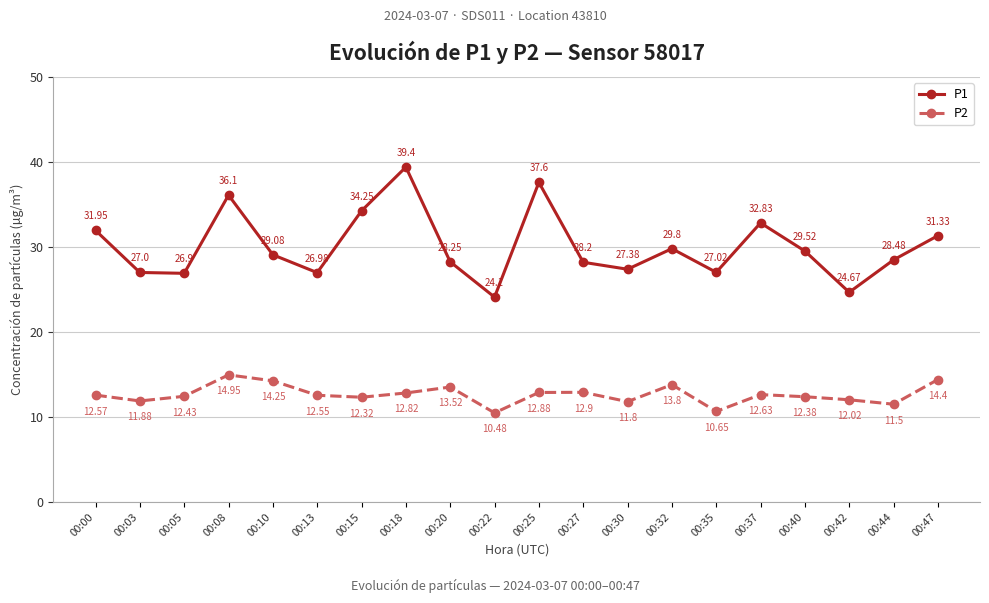

At which label does P1 first exceed 29?

00:00